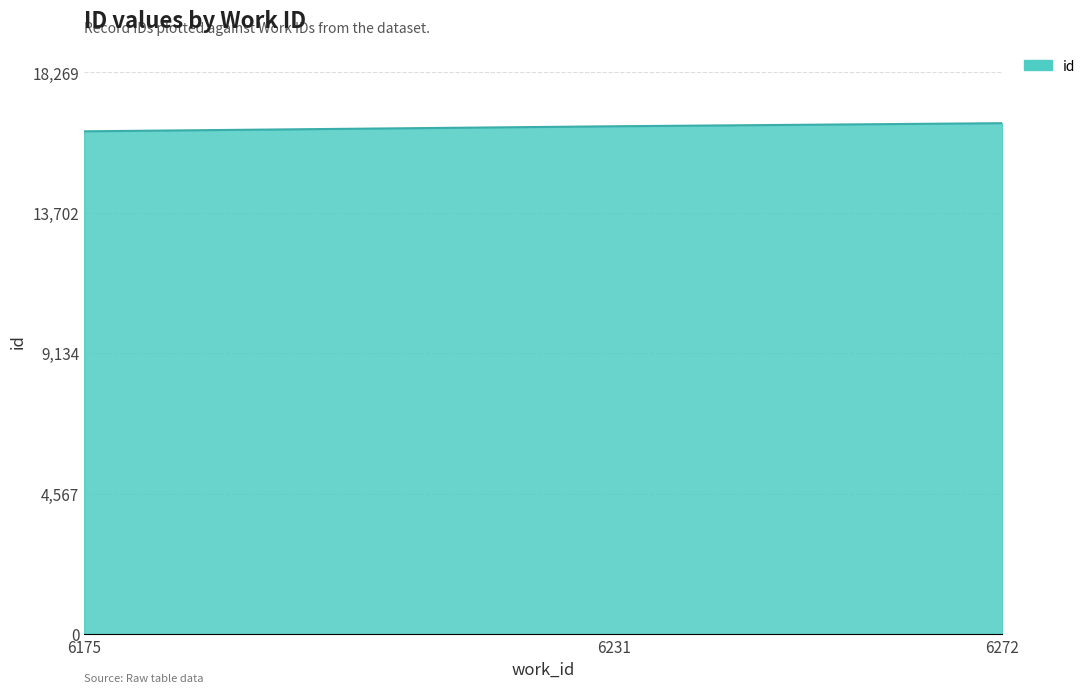

True or false: the data shows 16345 at 6175.

True